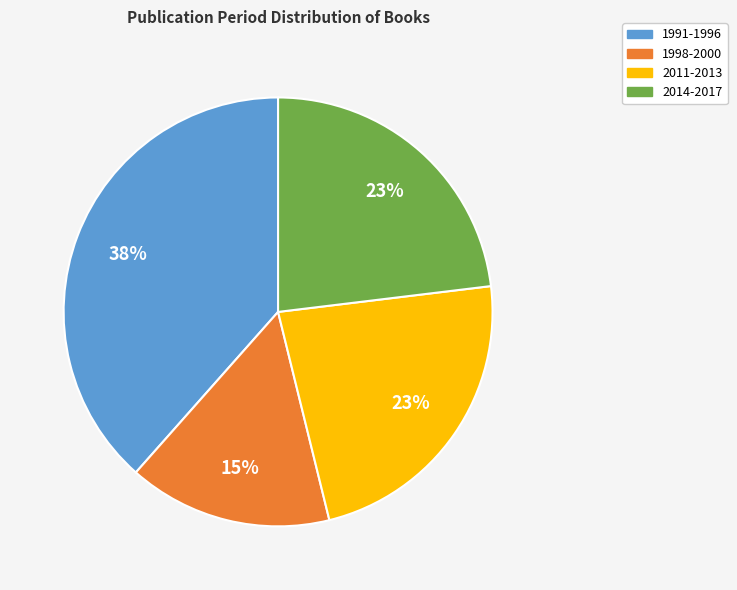

True or false: 1998-2000 accounts for 25% of the total.

False